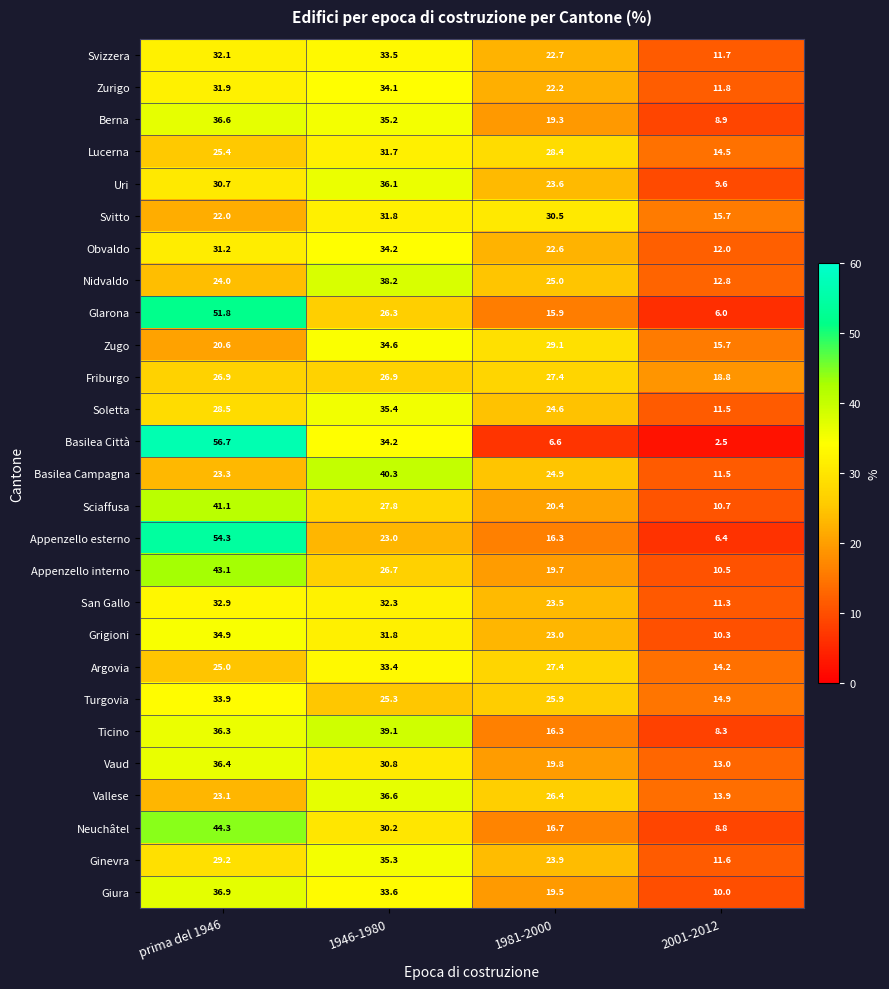

How many distinct data groups are displayed?

27